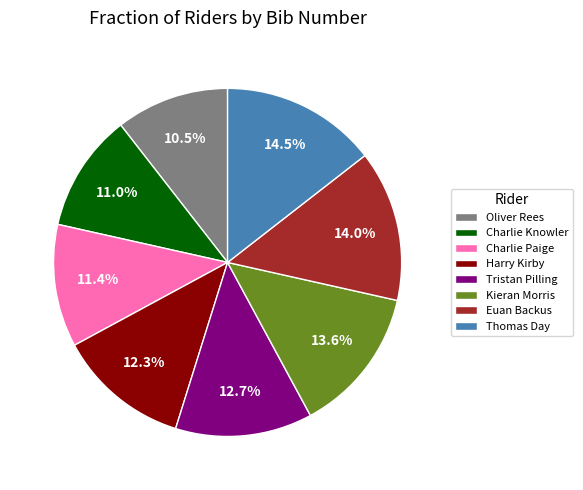

To the nearest percent, what portion does Euan Backus represent?

14%